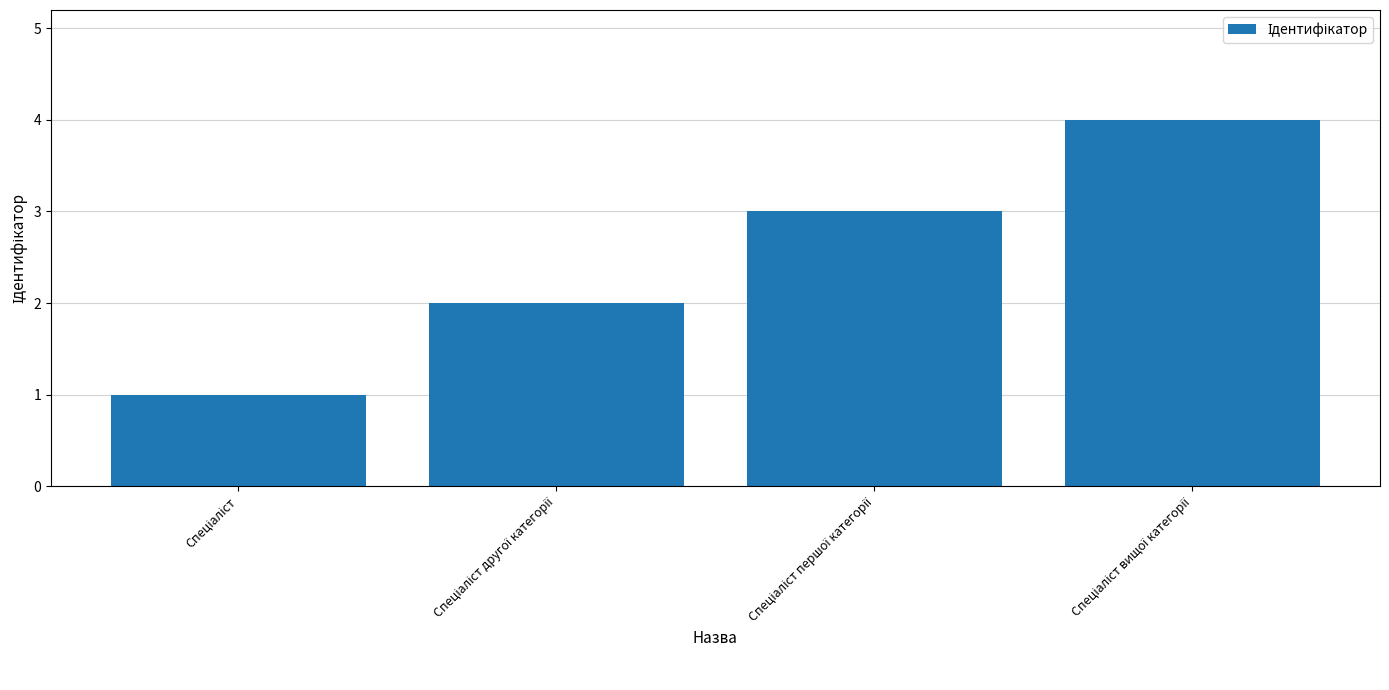

How many values are below 3?

2